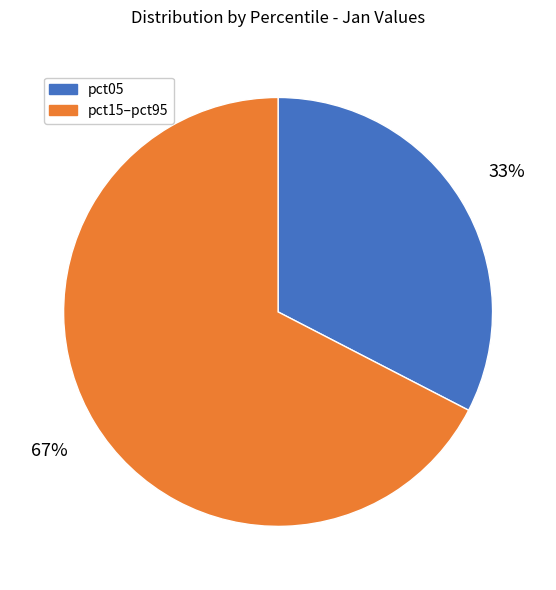

How many segments does this pie chart have?

2